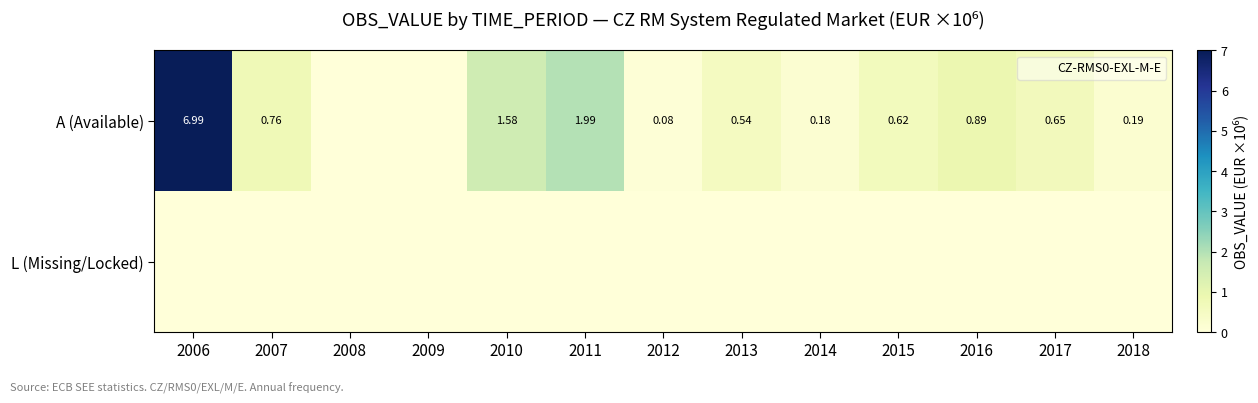

What is the difference between the maximum and minimum values in the A (Available) series?

7.0